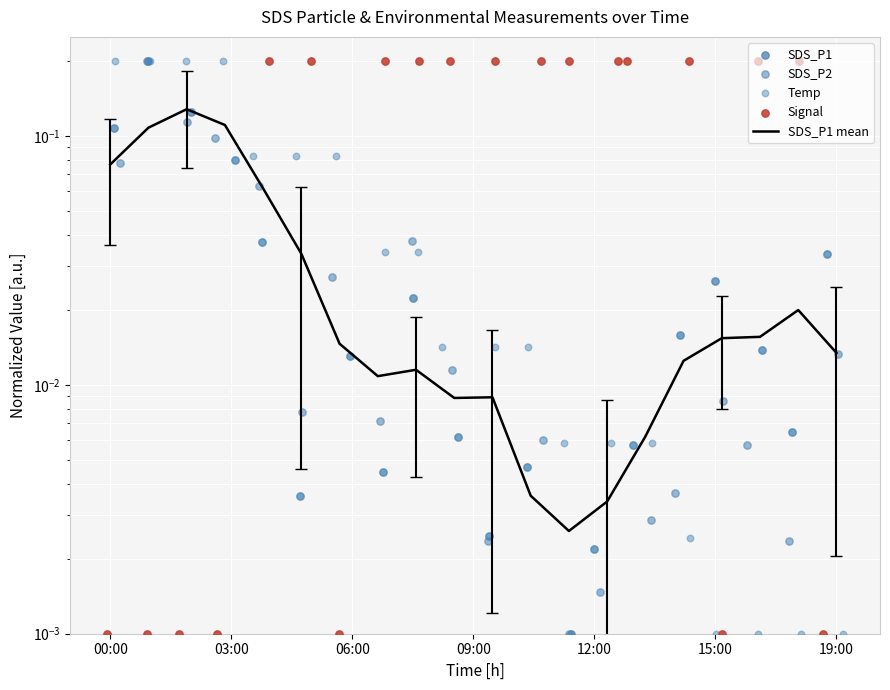

Which series has the largest Y range (max minus min)?

SDS_P1